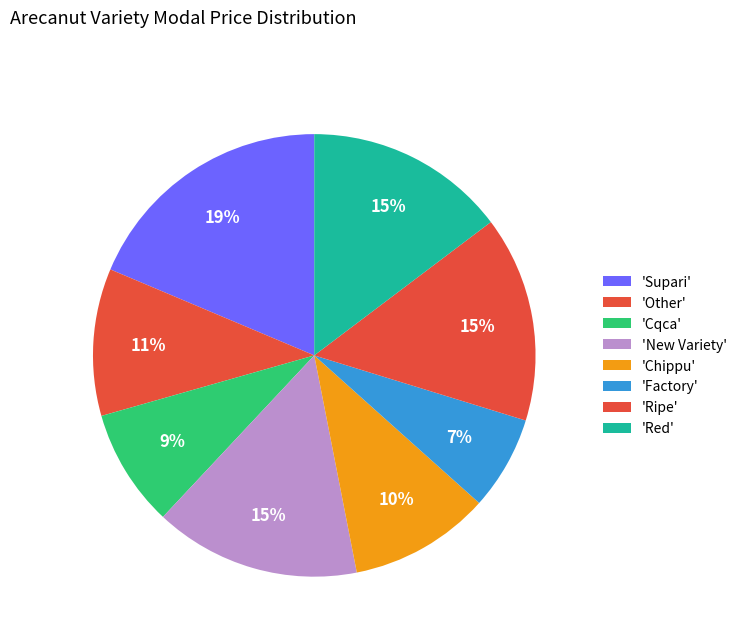

How many slices are in this pie chart?

8